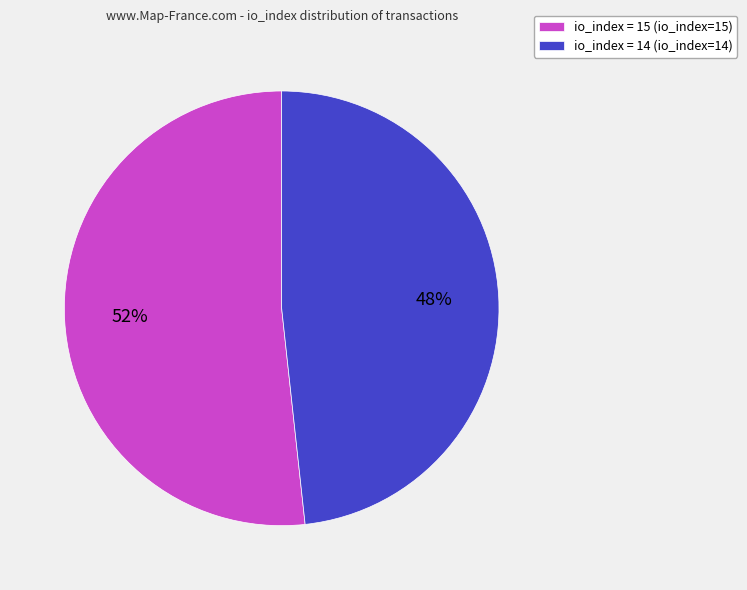

True or false: io_index = 15 (io_index=15) accounts for 52% of the total.

True